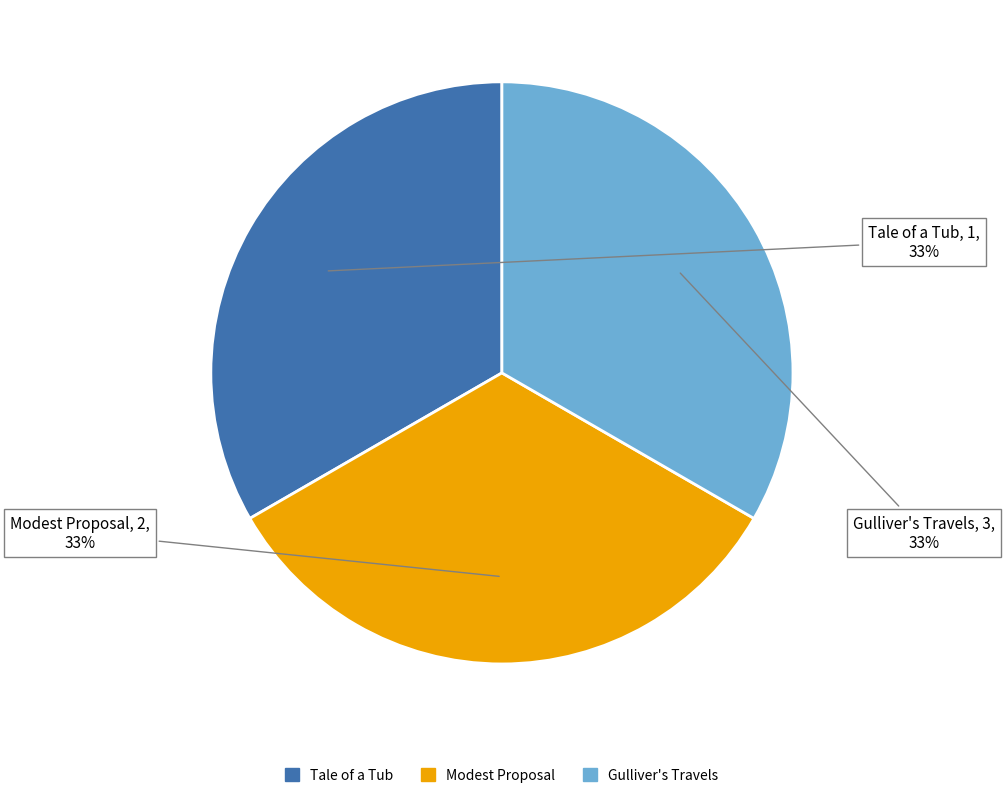

To the nearest percent, what portion does Tale of a Tub represent?

33%